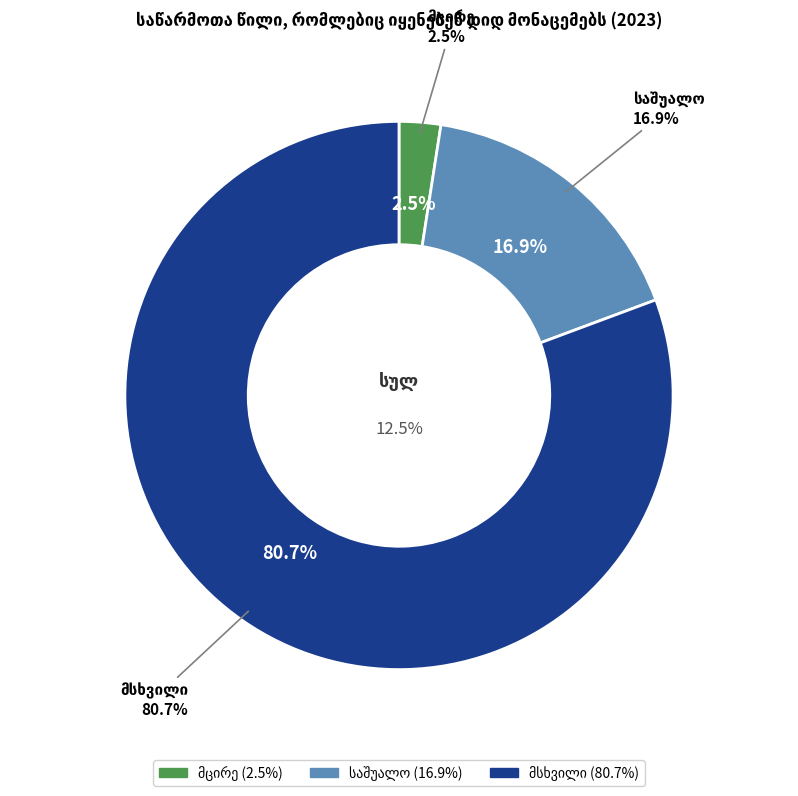

How much of the chart is everything except მსხვილი?

19.3%